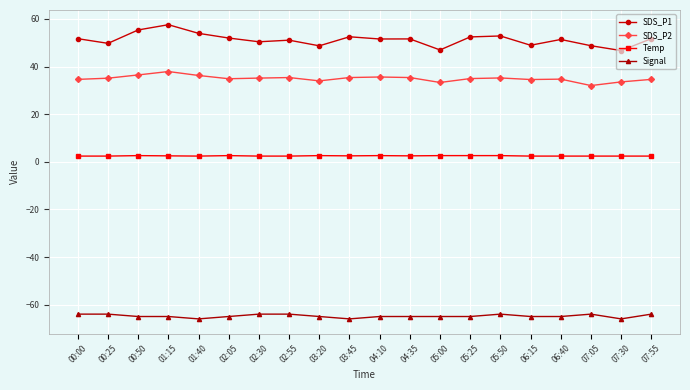

The value of Signal at 00:00 is -64.0. True or false?

True